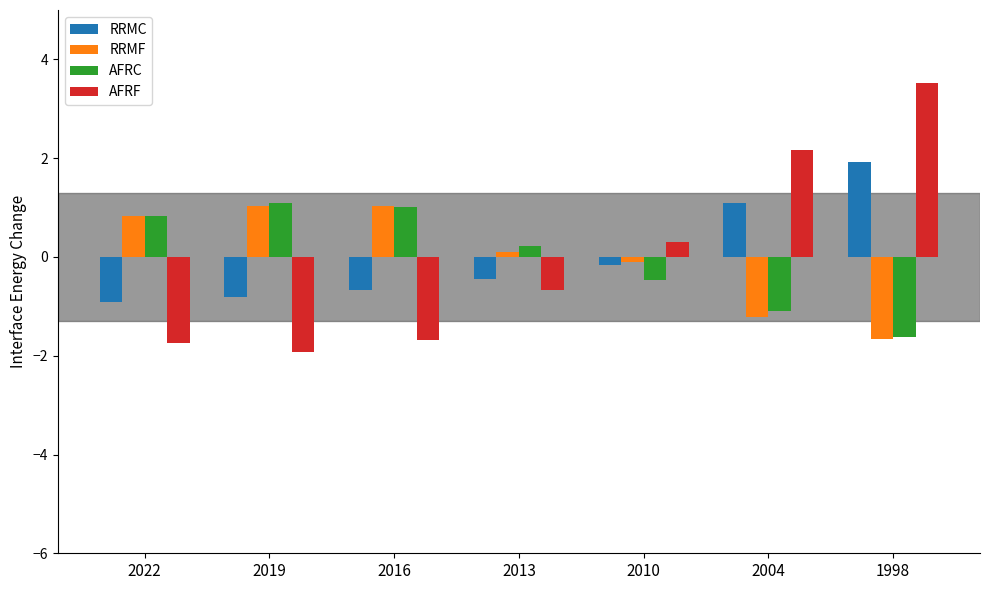

How many bars are there in total?

28